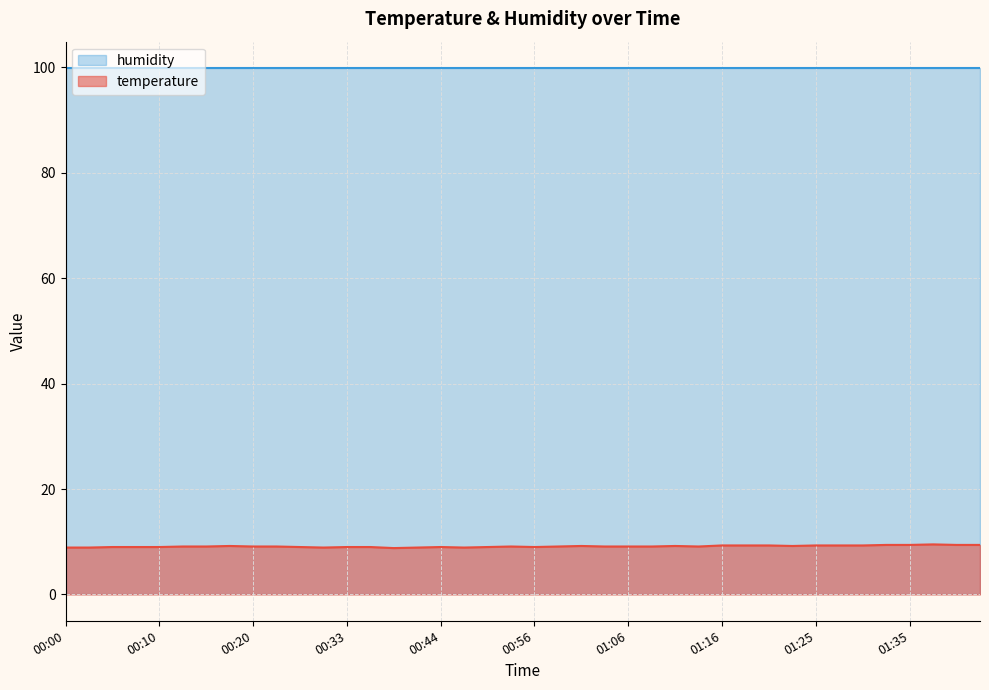

How many lines are shown in the chart?

2